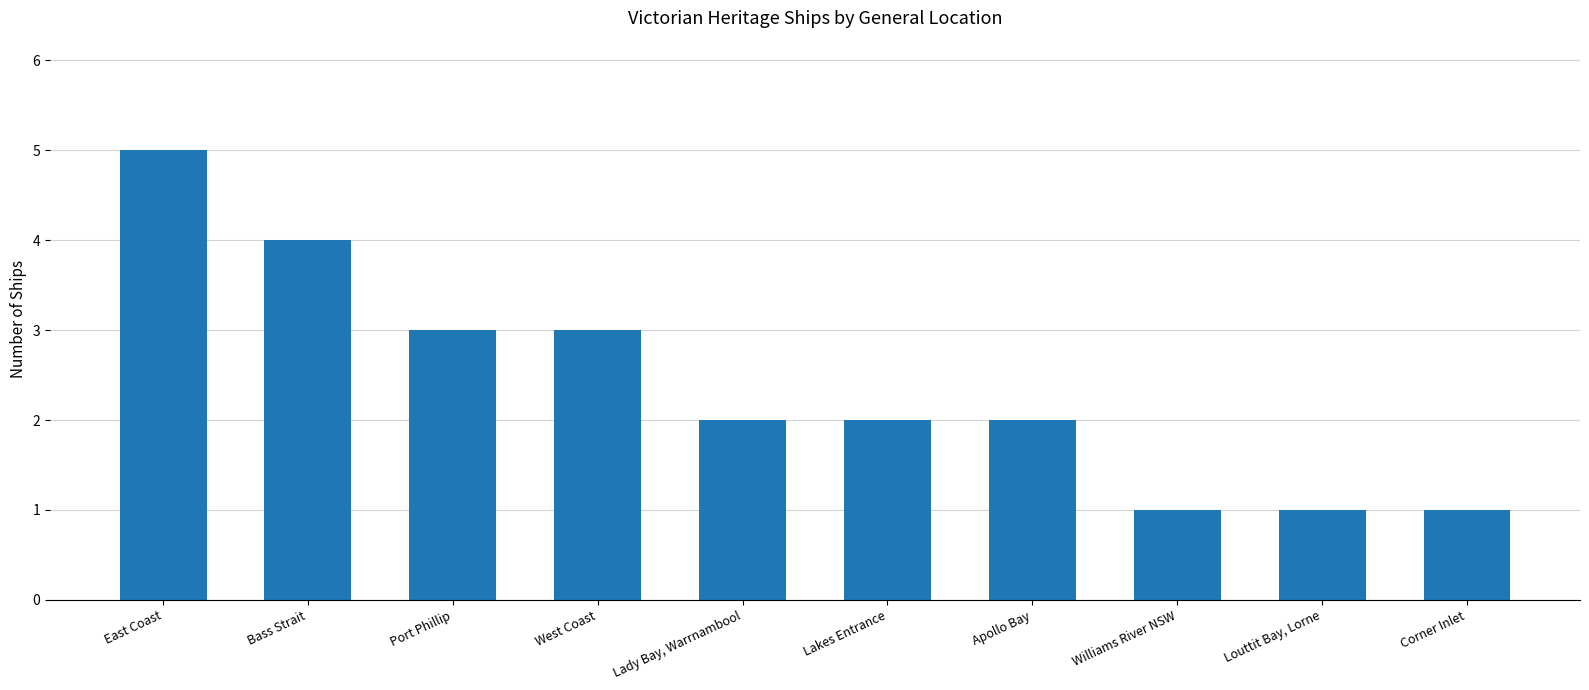

Reading left to right, transcribe all the data shown in this chart.

East Coast=5	Bass Strait=4	Port Phillip=3	West Coast=3	Lady Bay, Warrnambool=2	Lakes Entrance=2	Apollo Bay=2	Williams River NSW=1	Louttit Bay, Lorne=1	Corner Inlet=1